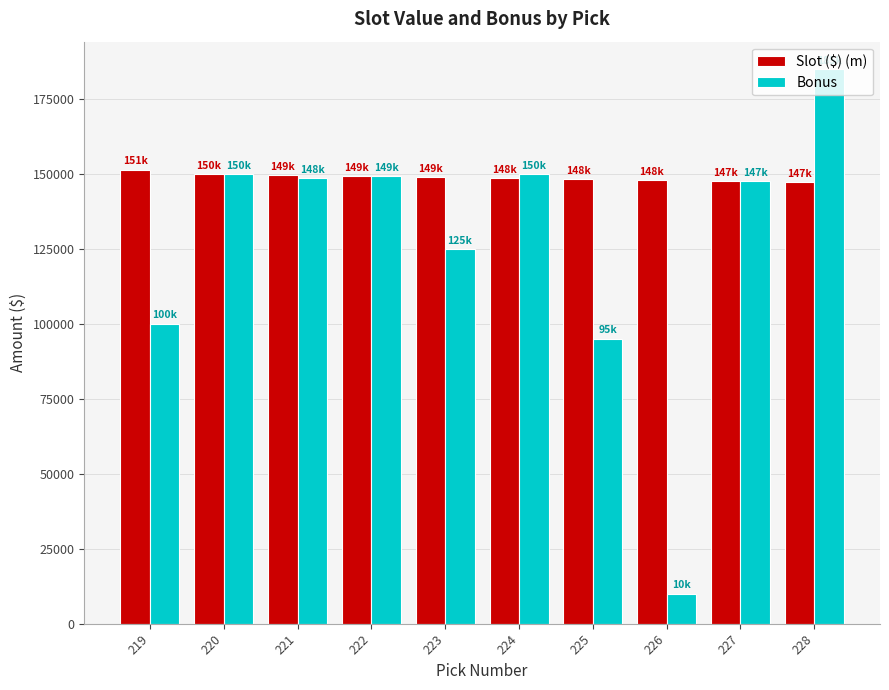

The value of Slot ($) (m) at 225 is 223797. True or false?

False